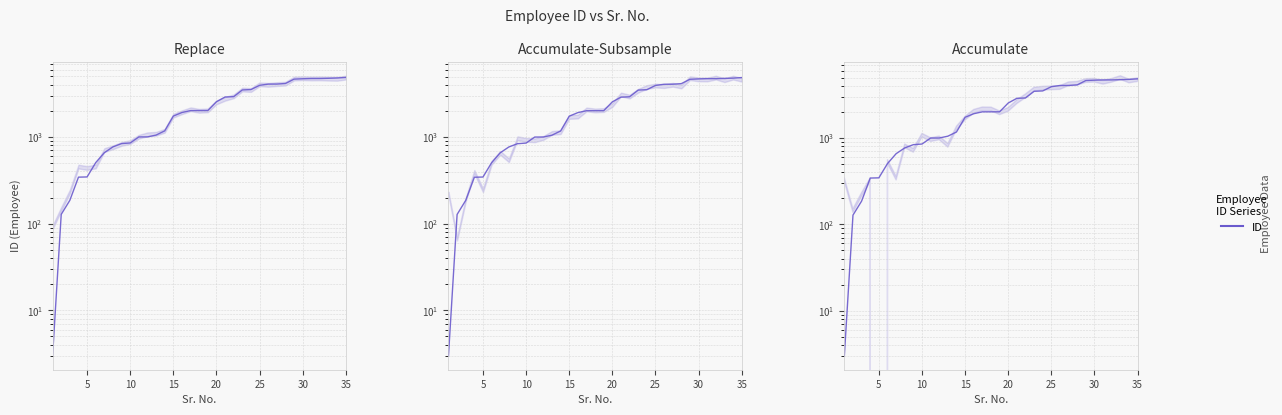

The value at 31 is 4724. True or false?

True